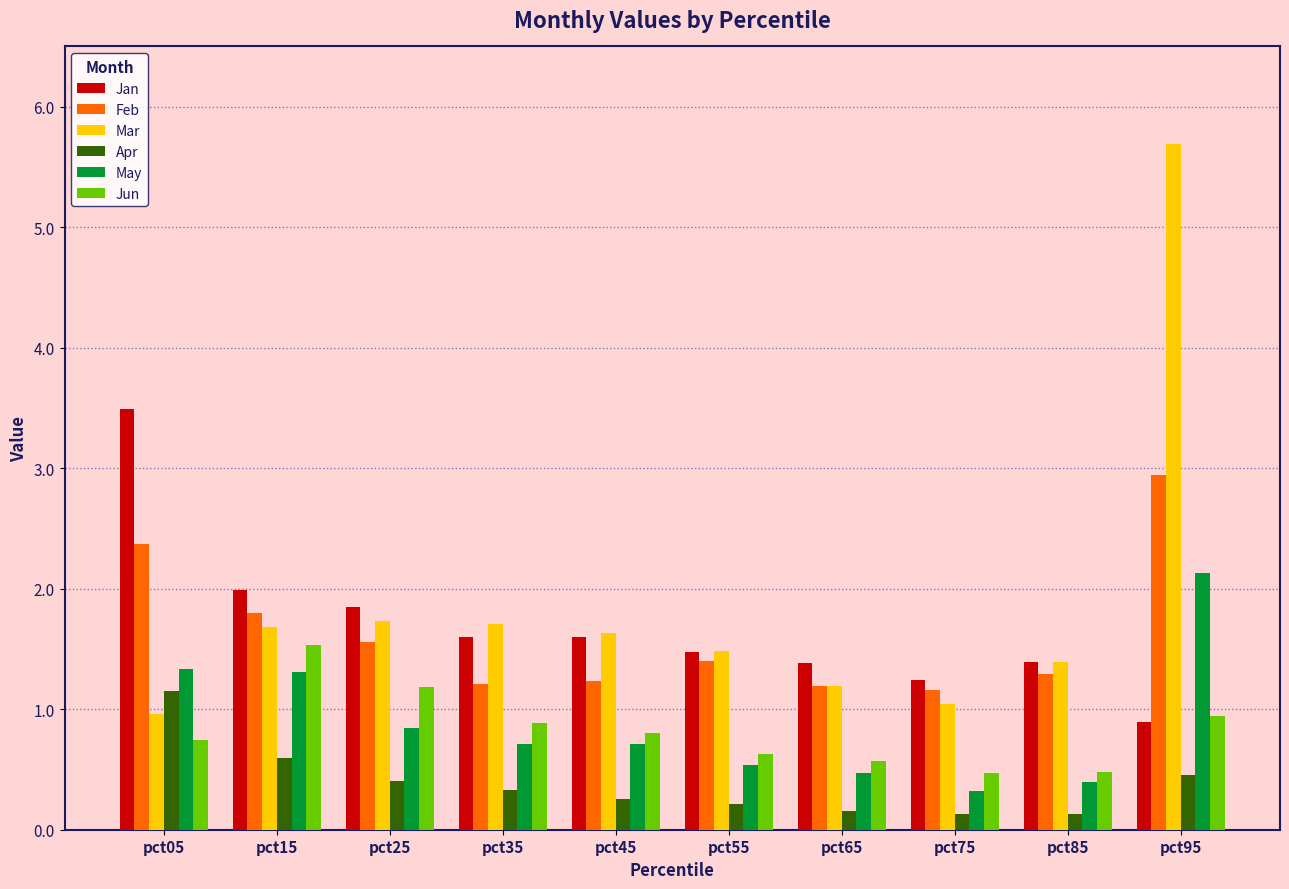

Is it true that Mar equals 1.0 at pct15?

False